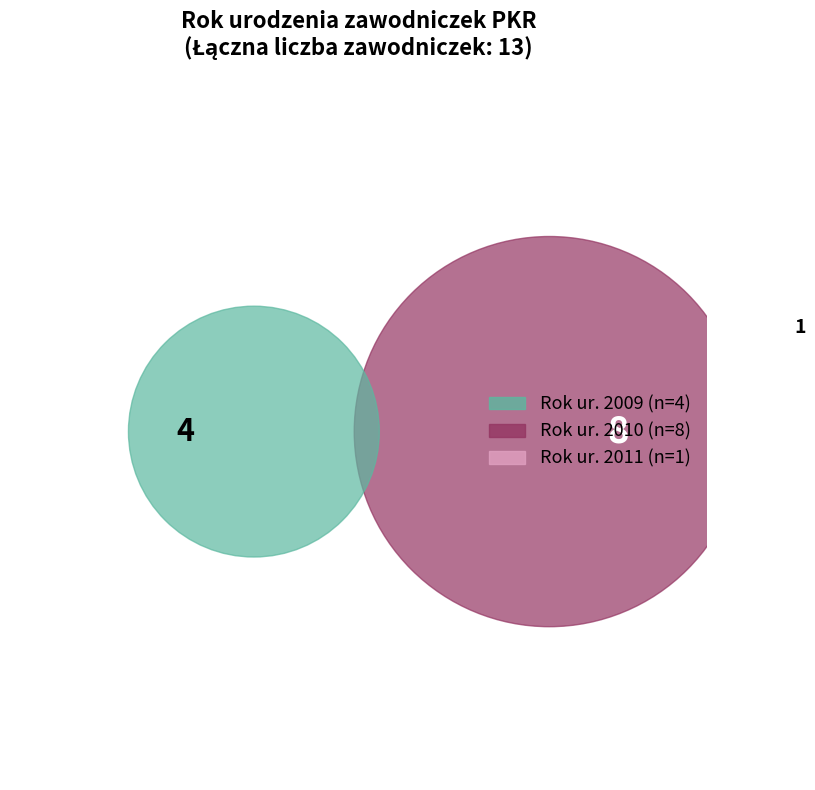

Do 7 and 2010 together represent more than half of the pie?

No